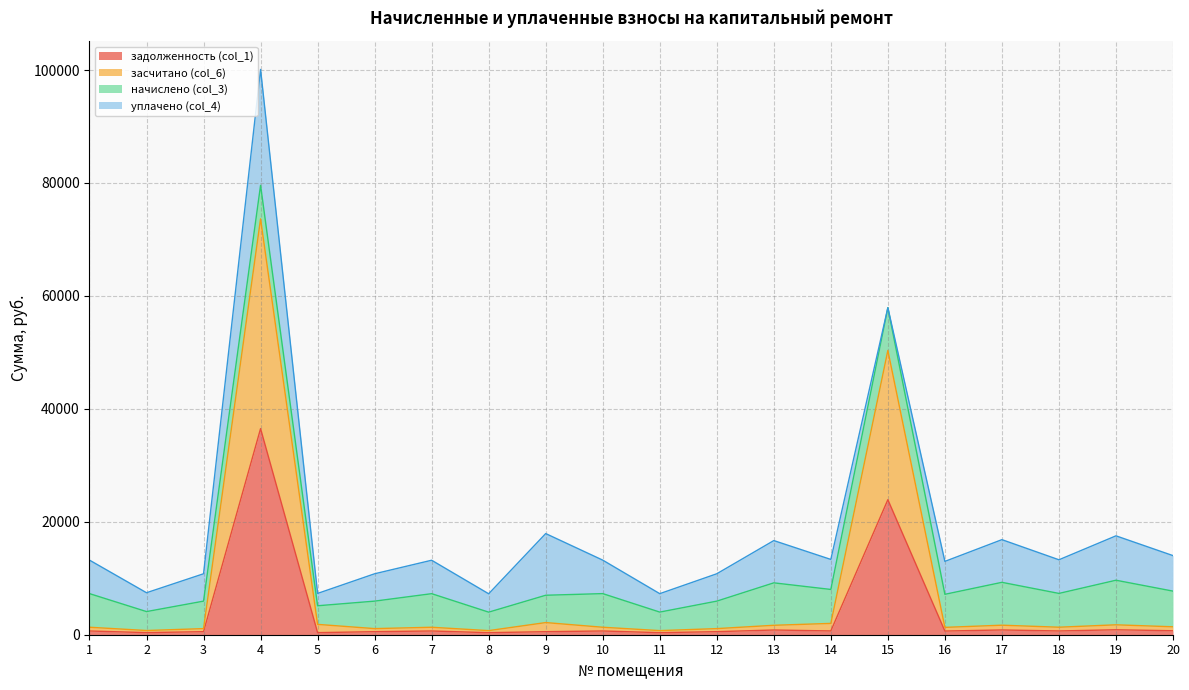

At which category is the sum across all series the highest?

4